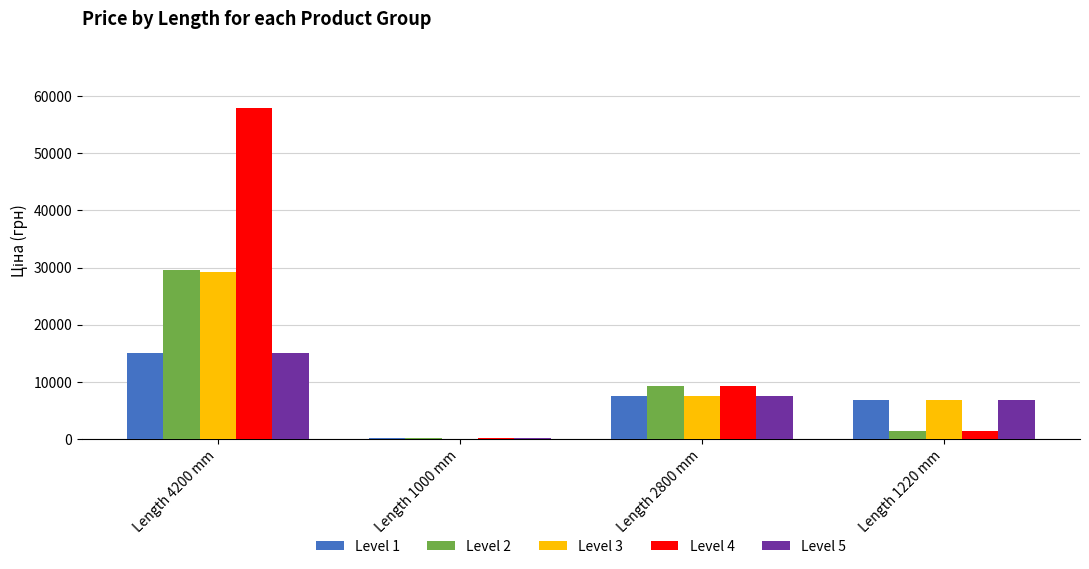

Which category has the highest value in the Level 4 series?

Length 4200 mm